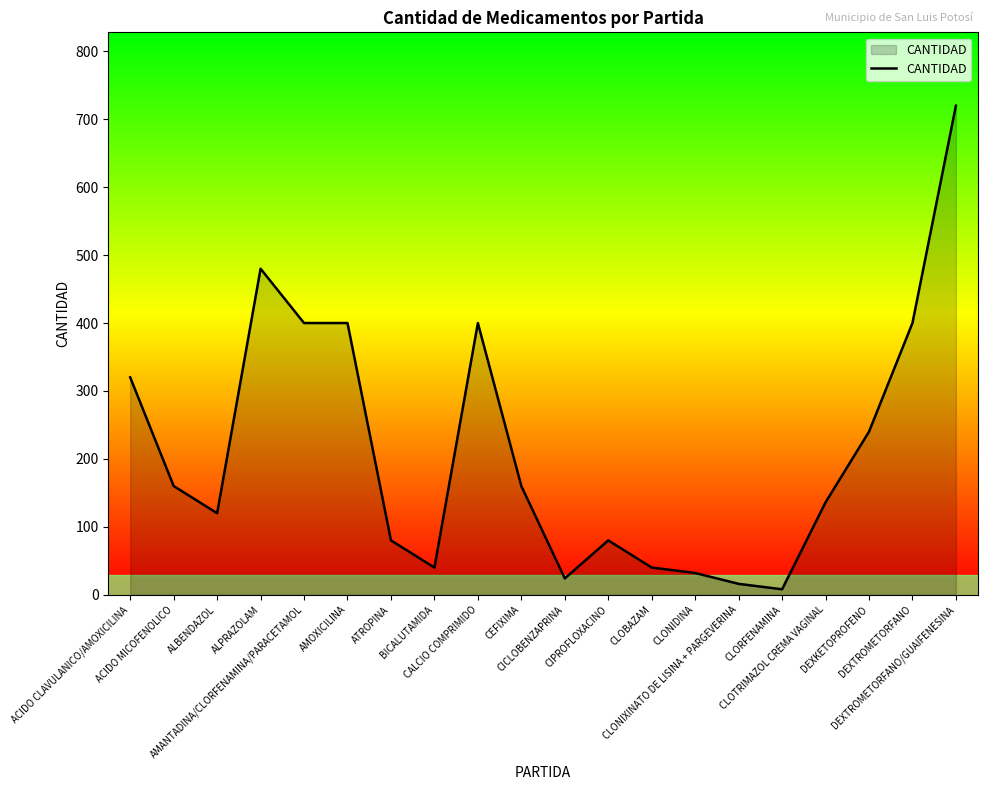

What is the greatest value displayed?

720